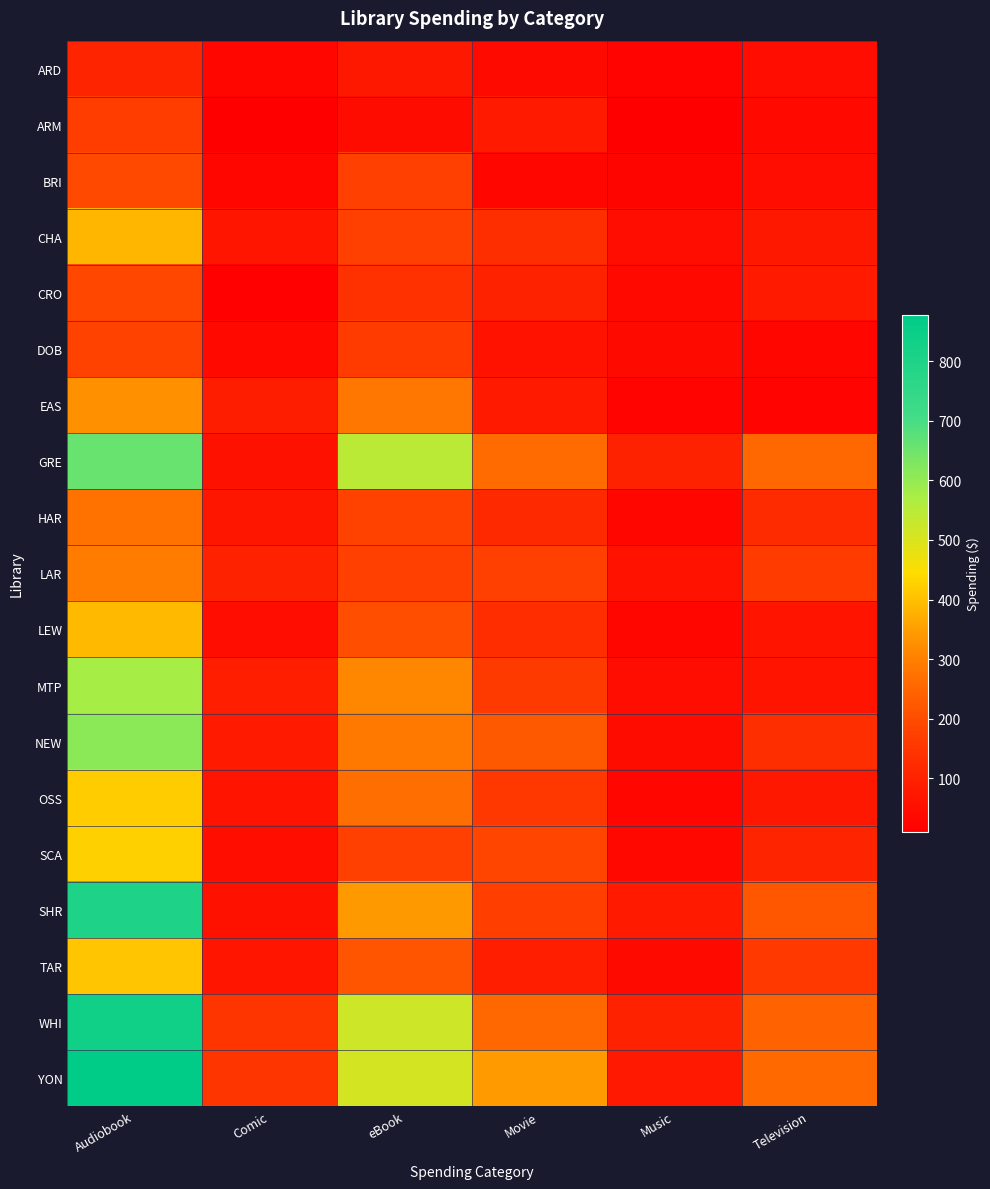

List the series in order of their peak value, lowest first.

ARD, ARM, DOB, CRO, BRI, HAR, LAR, EAS, CHA, LEW, TAR, OSS, SCA, MTP, NEW, GRE, SHR, WHI, YON